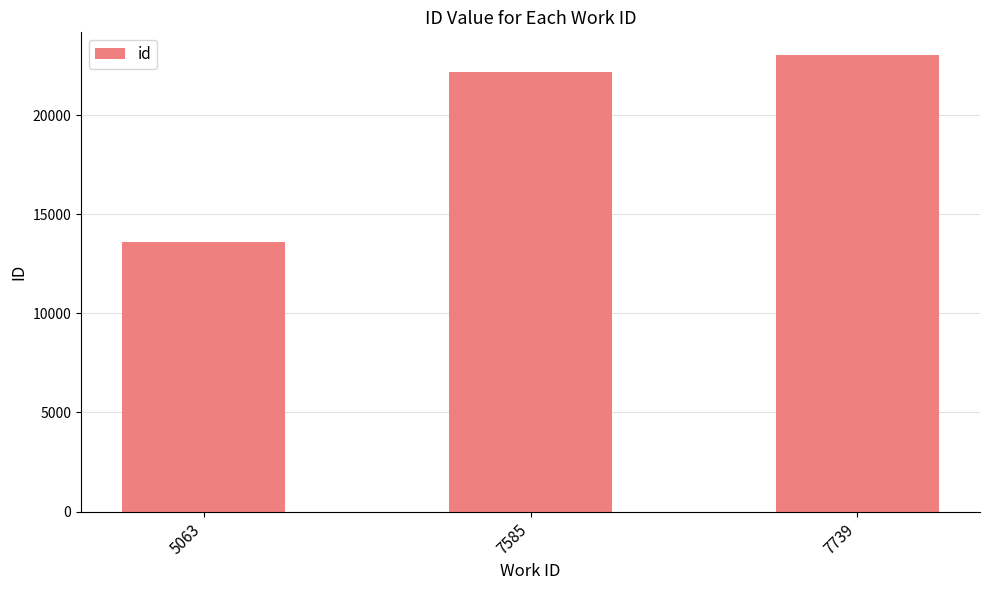

Approximately how many times larger is the value at 7739 compared to 7585?

1.0